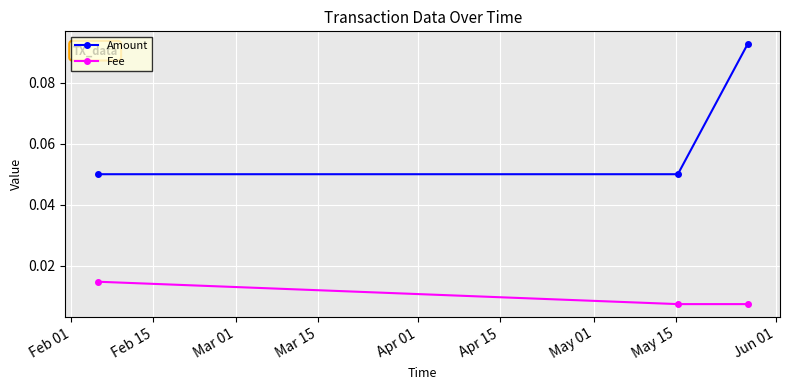

At how many categories does at least one series exceed 0?

3